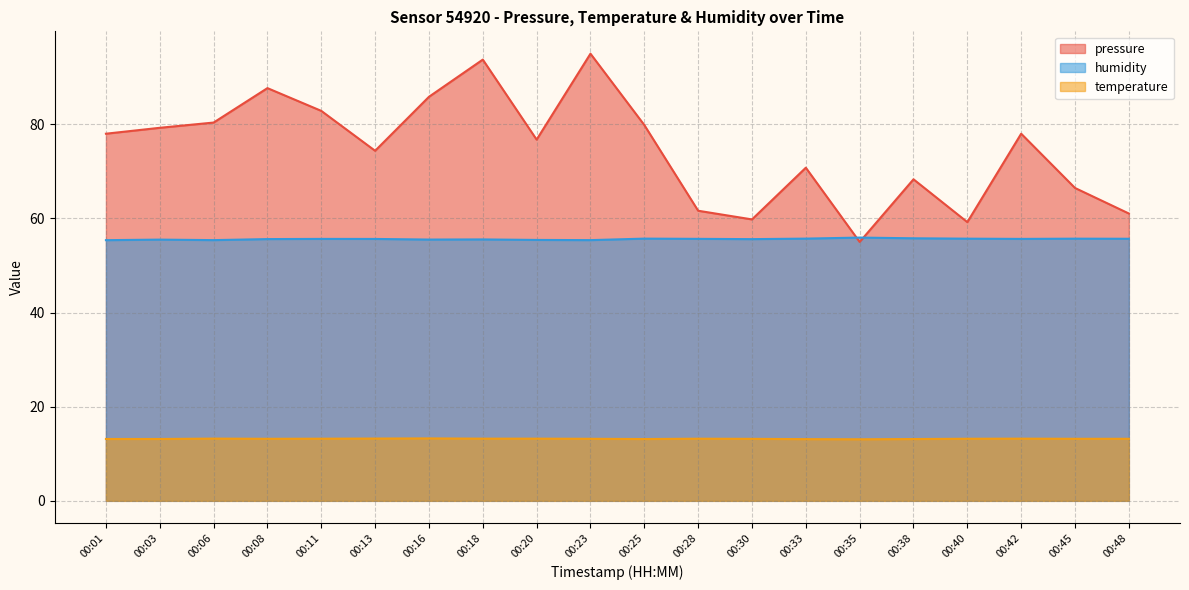

In humidity, how many points are lower than both neighbors (excluding endpoints)?

5